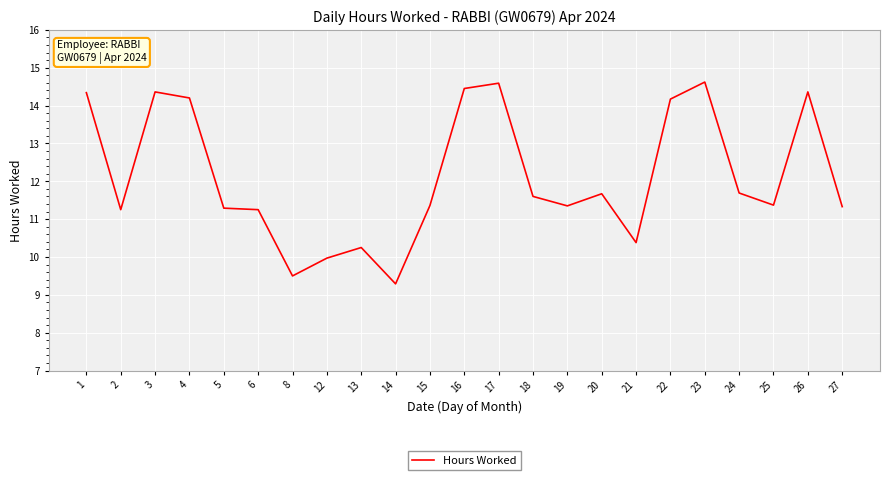

What is the difference between the values at 24 and 13?

1.4